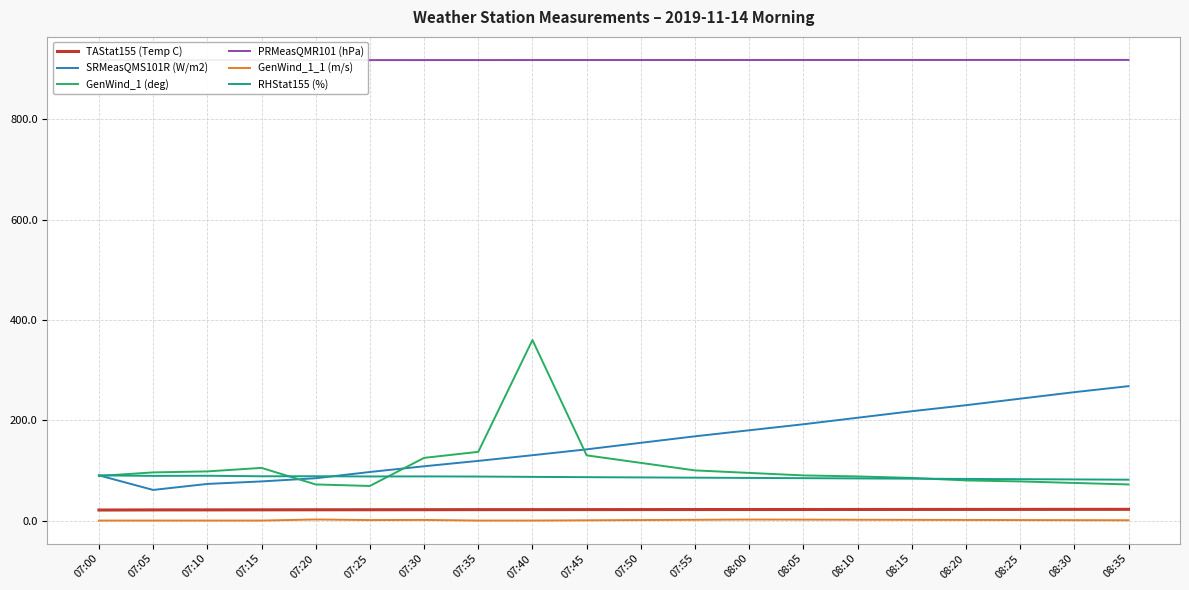

What are all the series names shown in the legend?

TAStat155 (Temp C), SRMeasQMS101R (W/m2), GenWind_1 (deg), PRMeasQMR101 (hPa), GenWind_1_1 (m/s), RHStat155 (%)